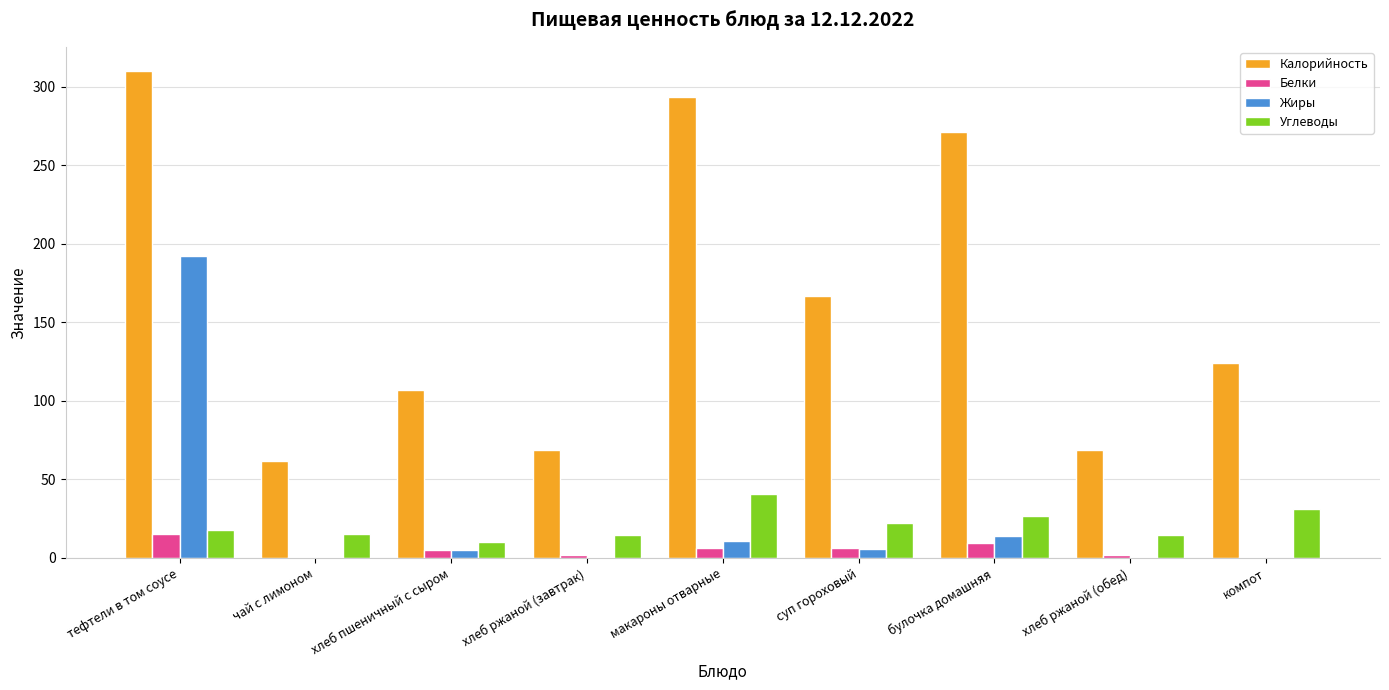

At which label does Углеводы reach its peak?

макароны отварные